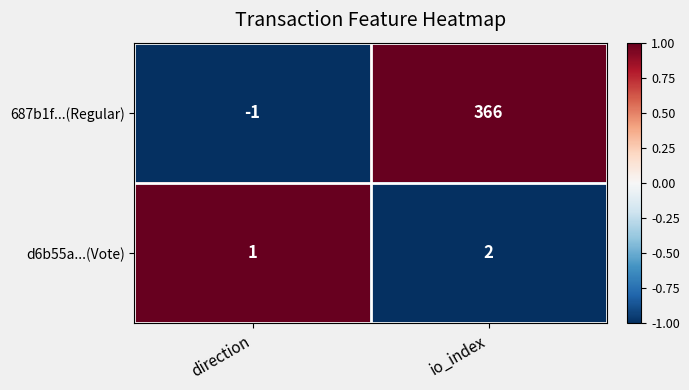

True or false: d6b55a...(Vote) has a value of 2 at io_index.

True